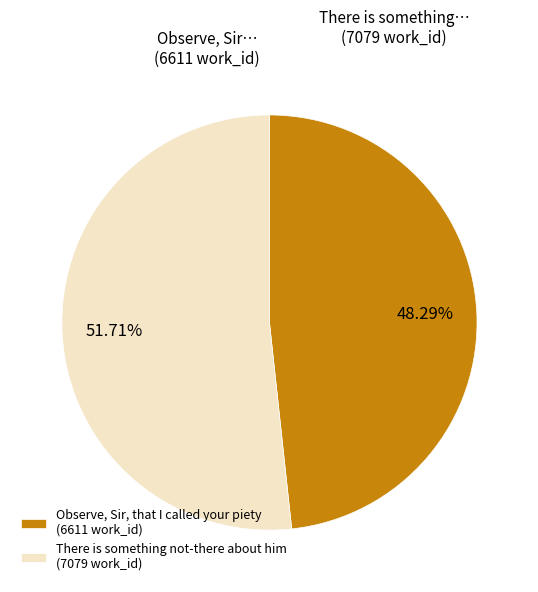

How much of the chart is everything except There is something not-there about him?

48.3%